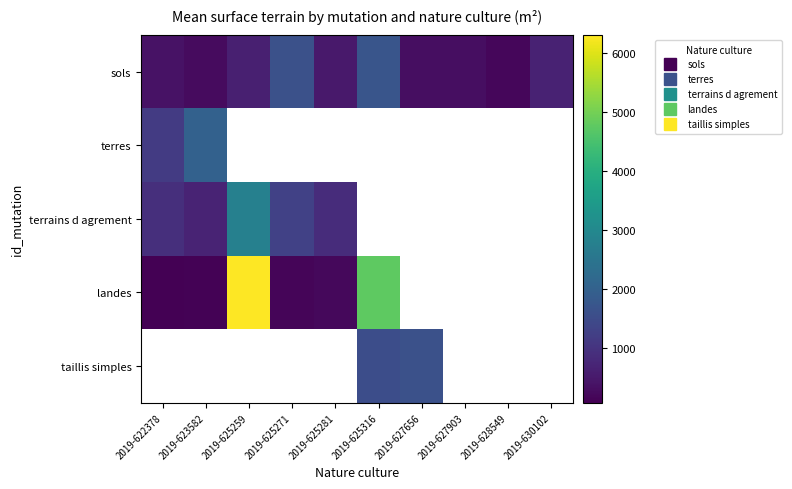

Which has a higher value, 2019-630102 or 2019-628549?

2019-630102